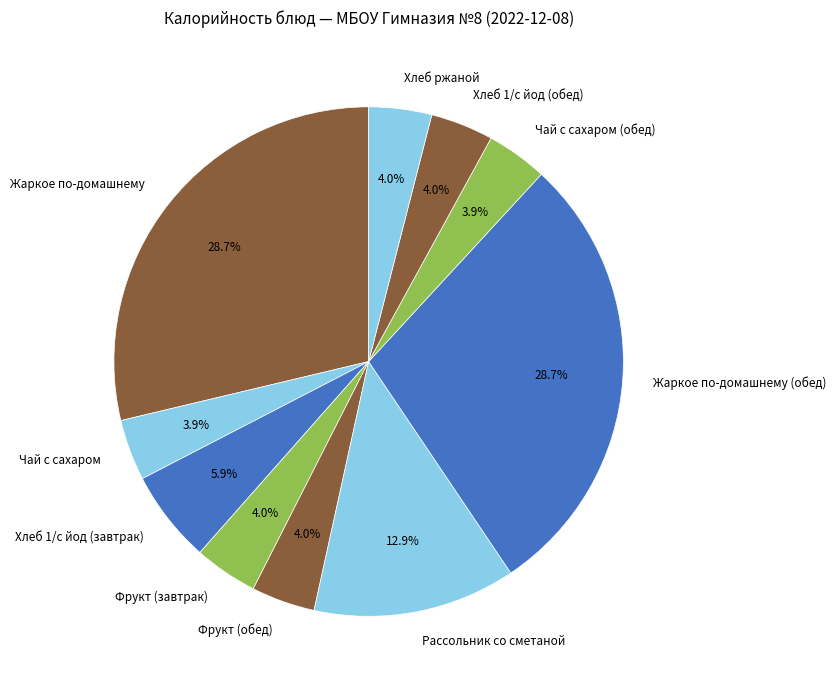

To the nearest percent, what is the average slice percentage?

10%